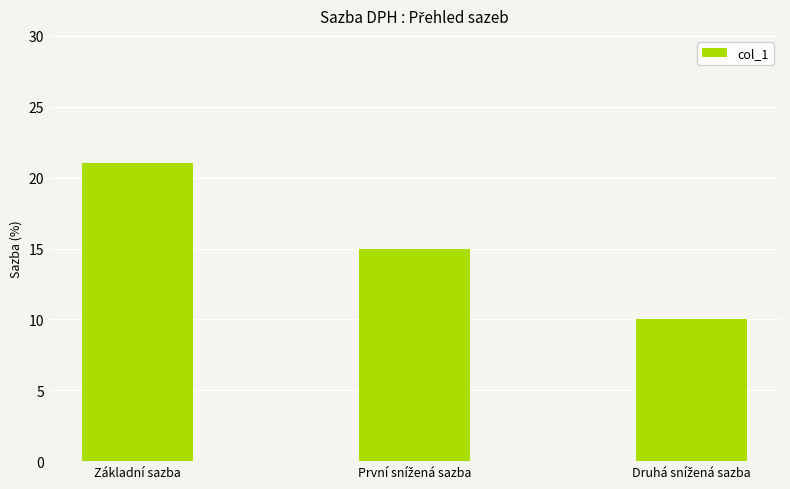

Is it true that the value at Základní sazba is 21?

True